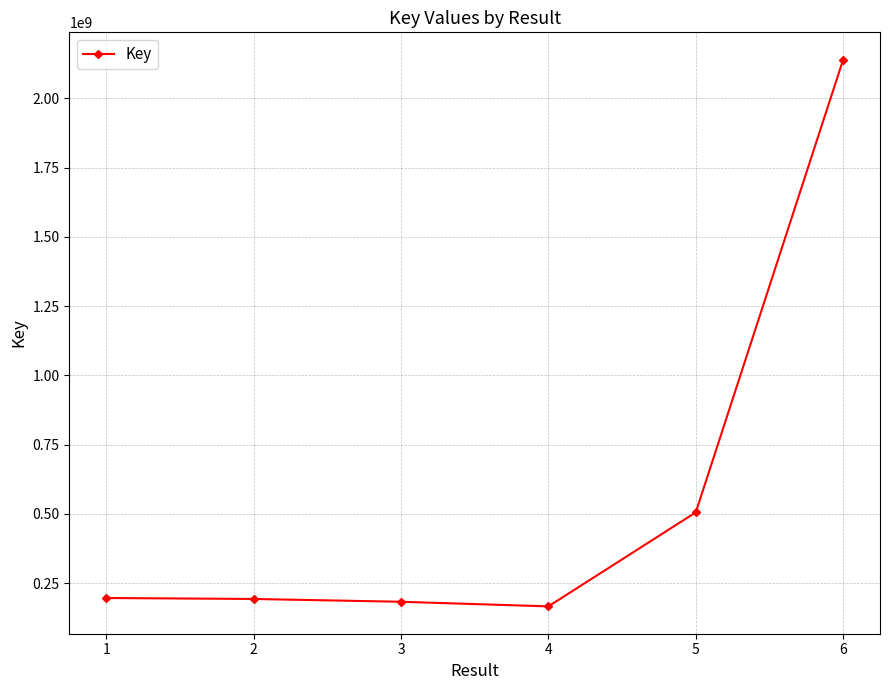

Approximately how many times larger is the value at 1 compared to 3?

1.1